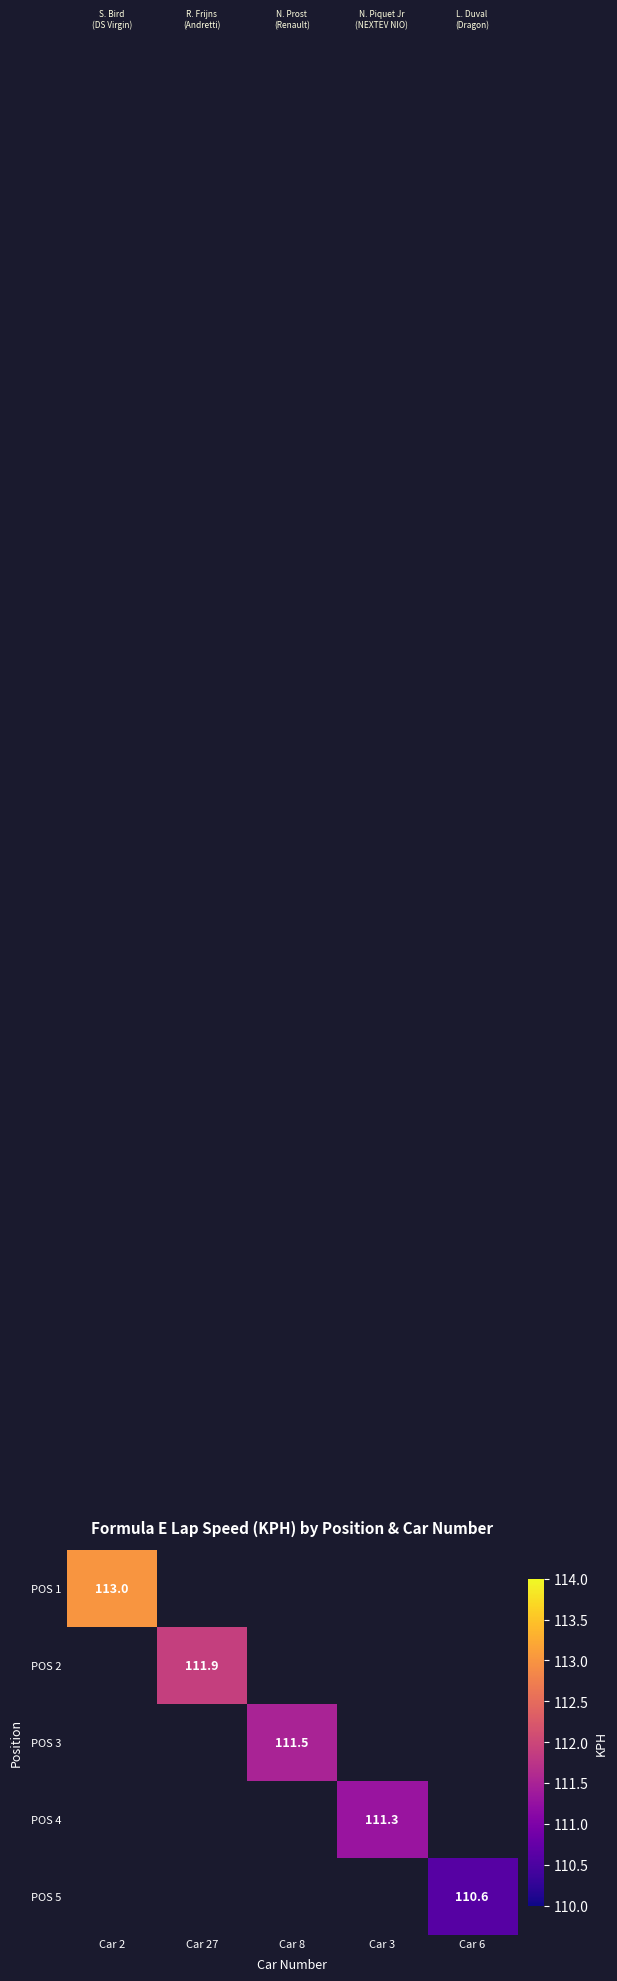

Is it true that POS 4 equals 49.4 at Car 3?

False